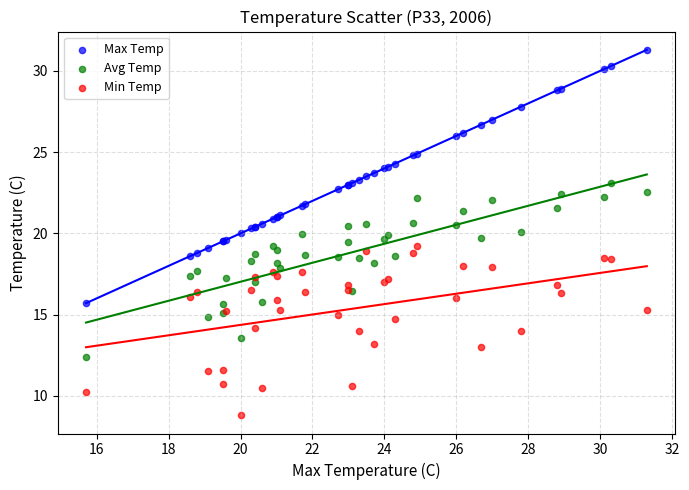

Which series contains the lowest Y value?

Min Temp